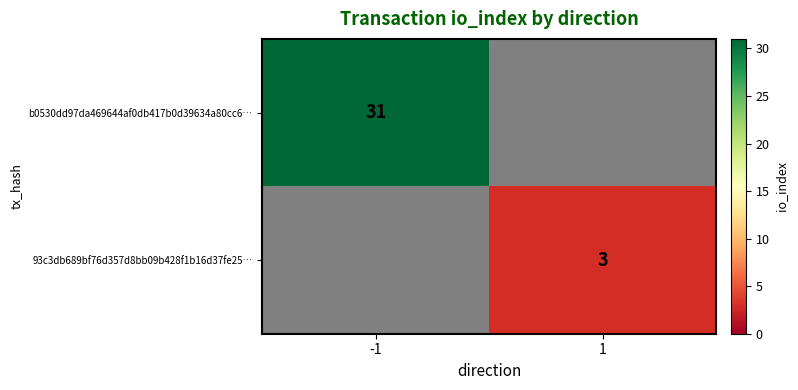

Between -1 and 1, which is larger?

-1